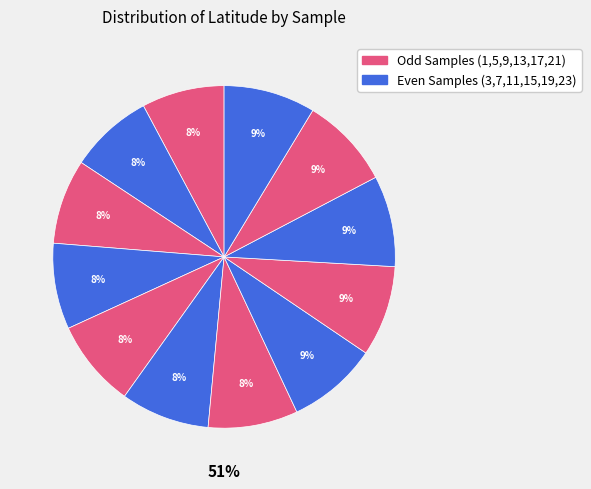

What percentage is the 1 slice, to the nearest percent?

8%